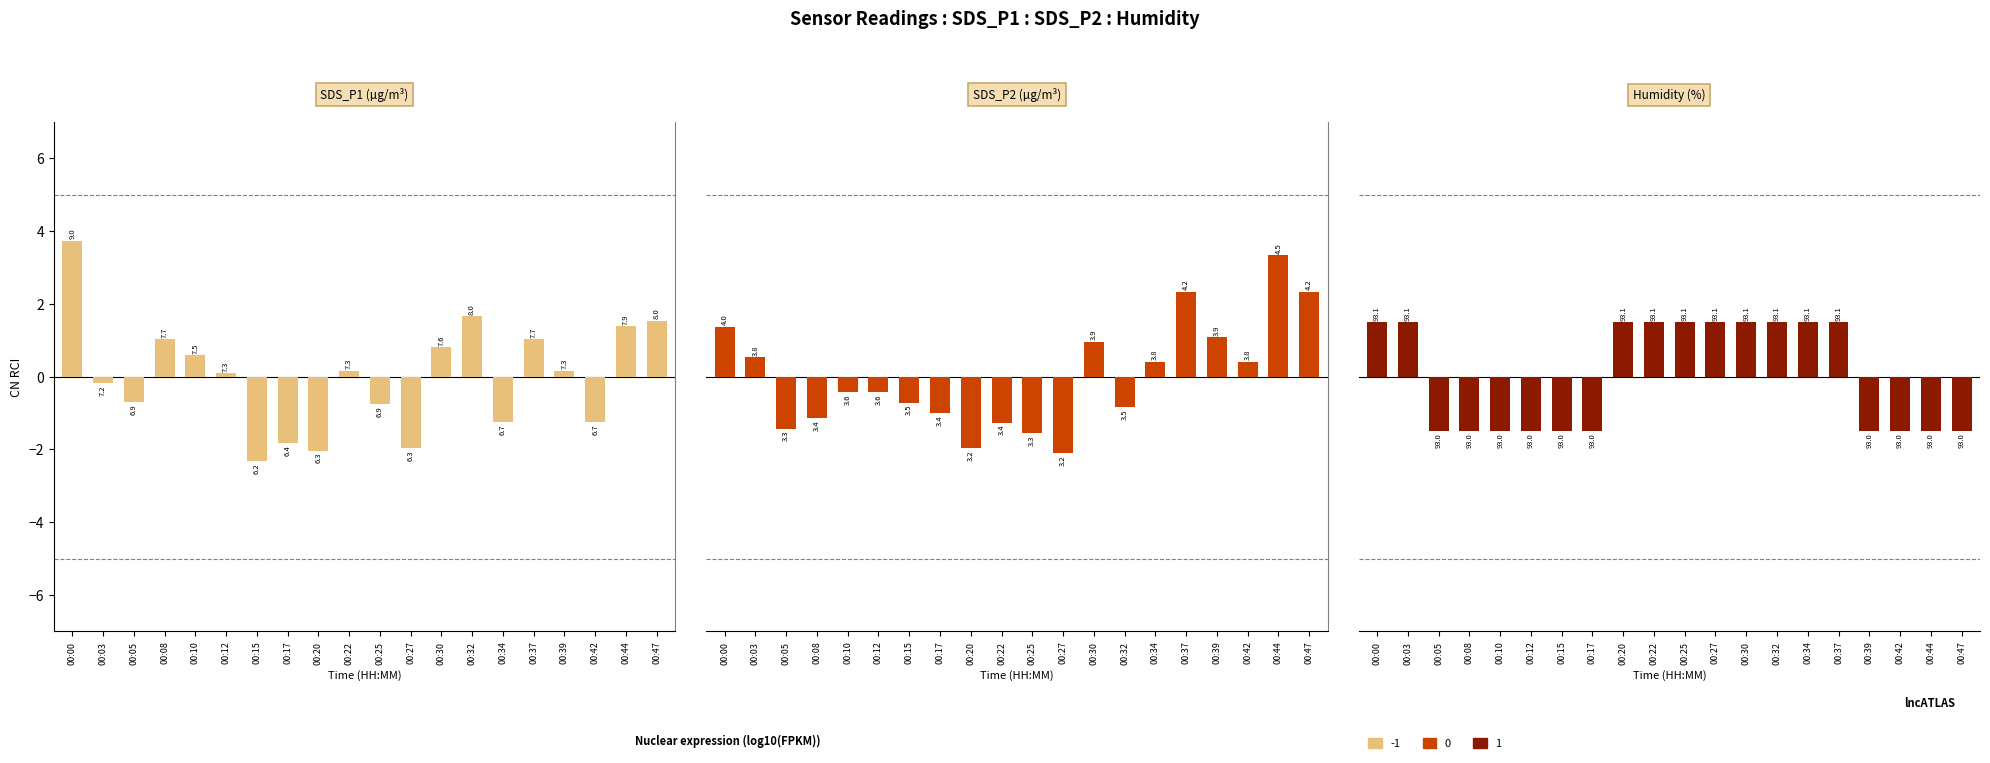

Reading left to right, transcribe all the data shown in this chart.

SDS_P1: 3.7	-0.2	-0.7	1.0	0.6	0.1	-2.3	-1.8	-2.0	0.2	-0.8	-2.0	0.8	1.7	-1.2	1.0	0.2	-1.2	1.4	1.5
SDS_P2: 1.4	0.5	-1.4	-1.1	-0.4	-0.4	-0.7	-1.0	-2.0	-1.3	-1.6	-2.1	1.0	-0.8	0.4	2.3	1.1	0.4	3.3	2.3
Humidity: 1.5	1.5	-1.5	-1.5	-1.5	-1.5	-1.5	-1.5	1.5	1.5	1.5	1.5	1.5	1.5	1.5	1.5	-1.5	-1.5	-1.5	-1.5